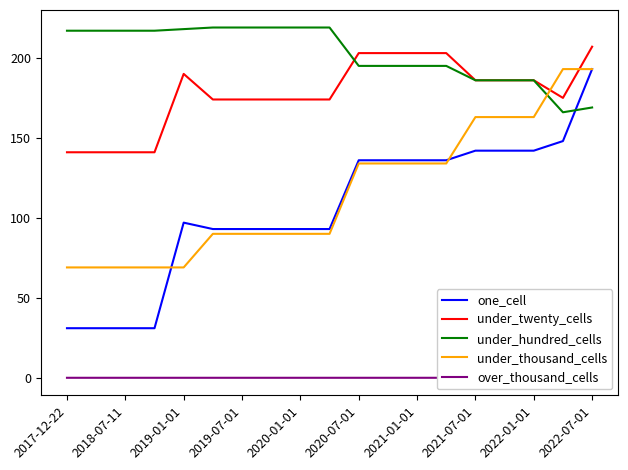

What is the minimum value for under_hundred_cells?

166